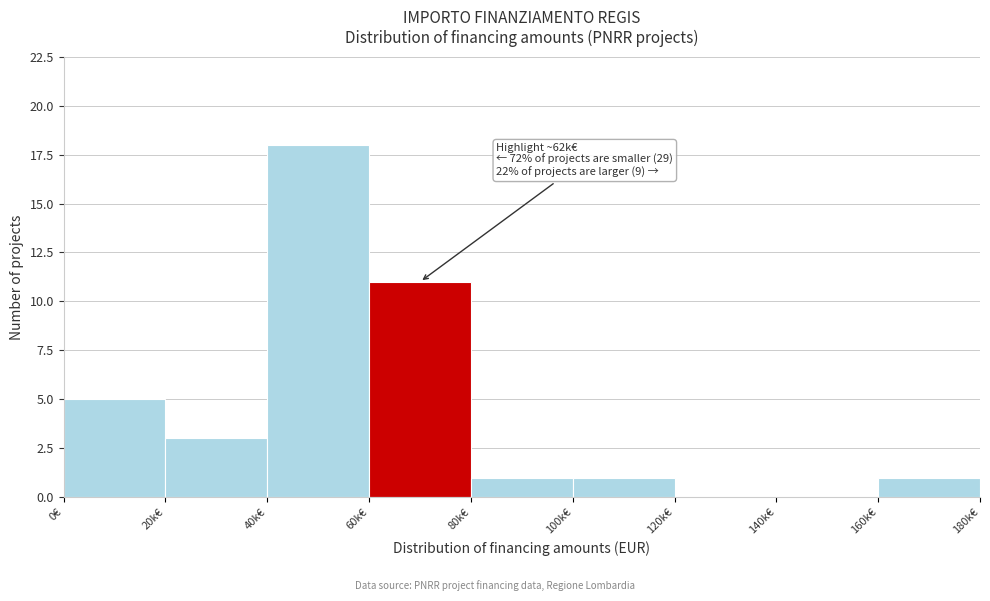

Reading left to right, extract all data points from this chart.

0€=5	20k€=3	40k€=18	60k€=11	80k€=1	100k€=1	120k€=0	140k€=0	160k€=1